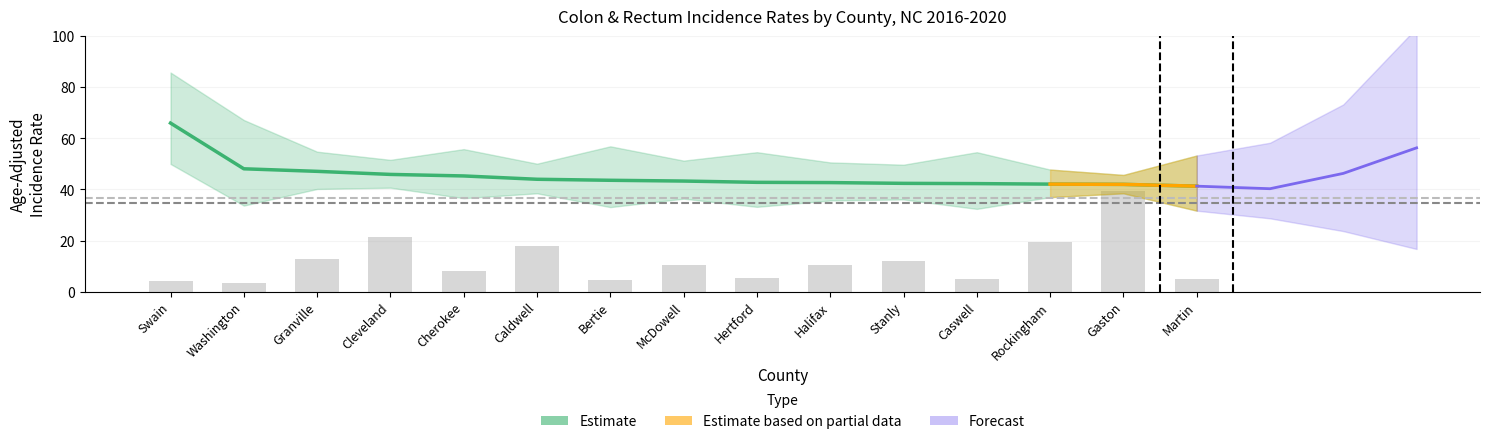

List the labels in order of Avg Annual Count value, smallest first.

Washington, Swain, Bertie, Caswell, Martin, Hertford, Cherokee, McDowell, Halifax, Stanly, Granville, Caldwell, Rockingham, Cleveland, Gaston